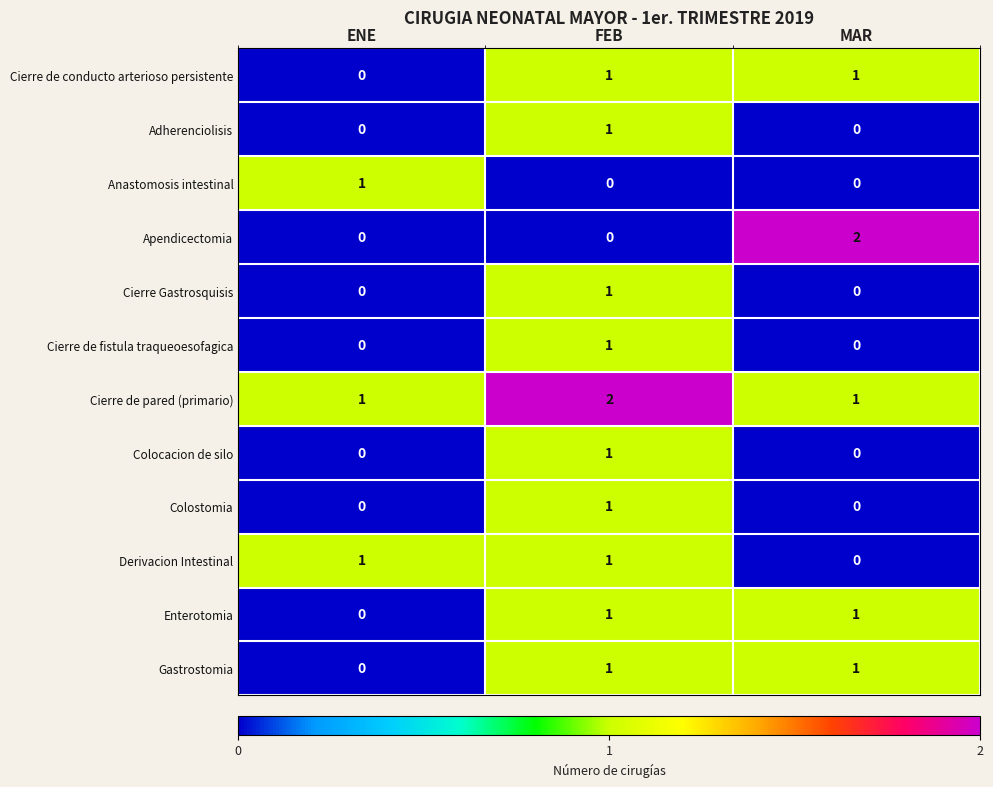

At how many categories does at least one series exceed 0?

3